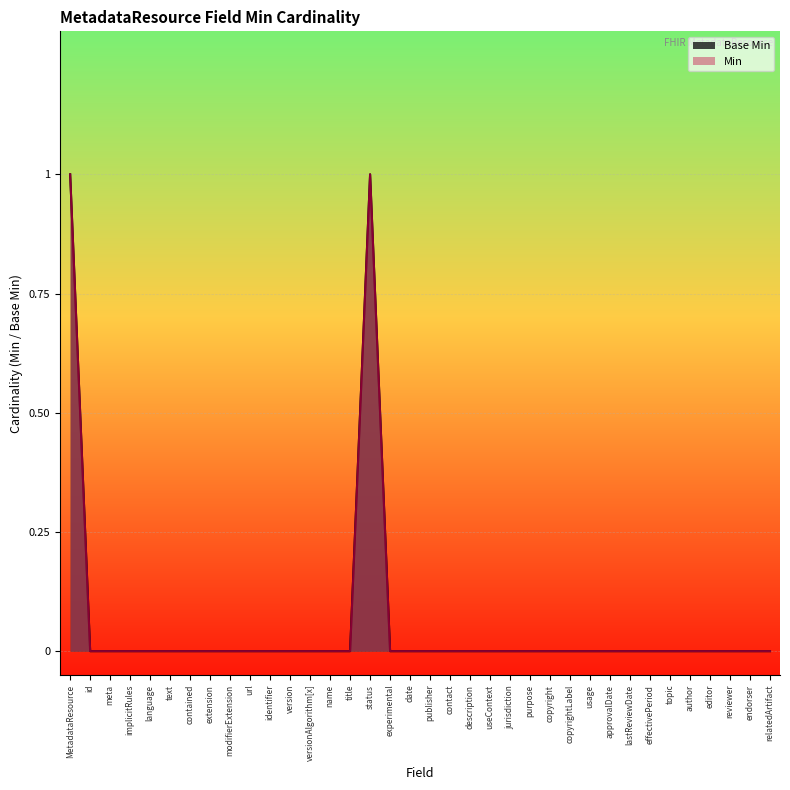

What is the sum of all values?

2